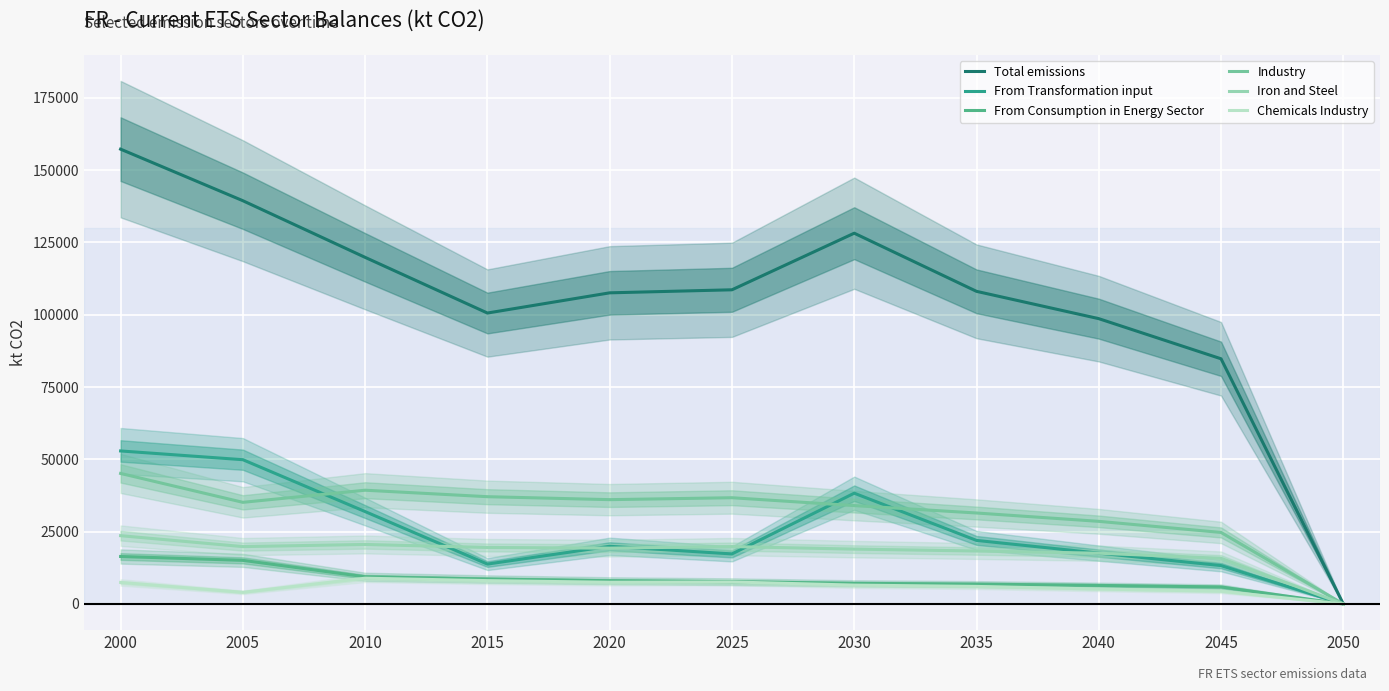

Does the chart display data point markers on the line(s)?

No